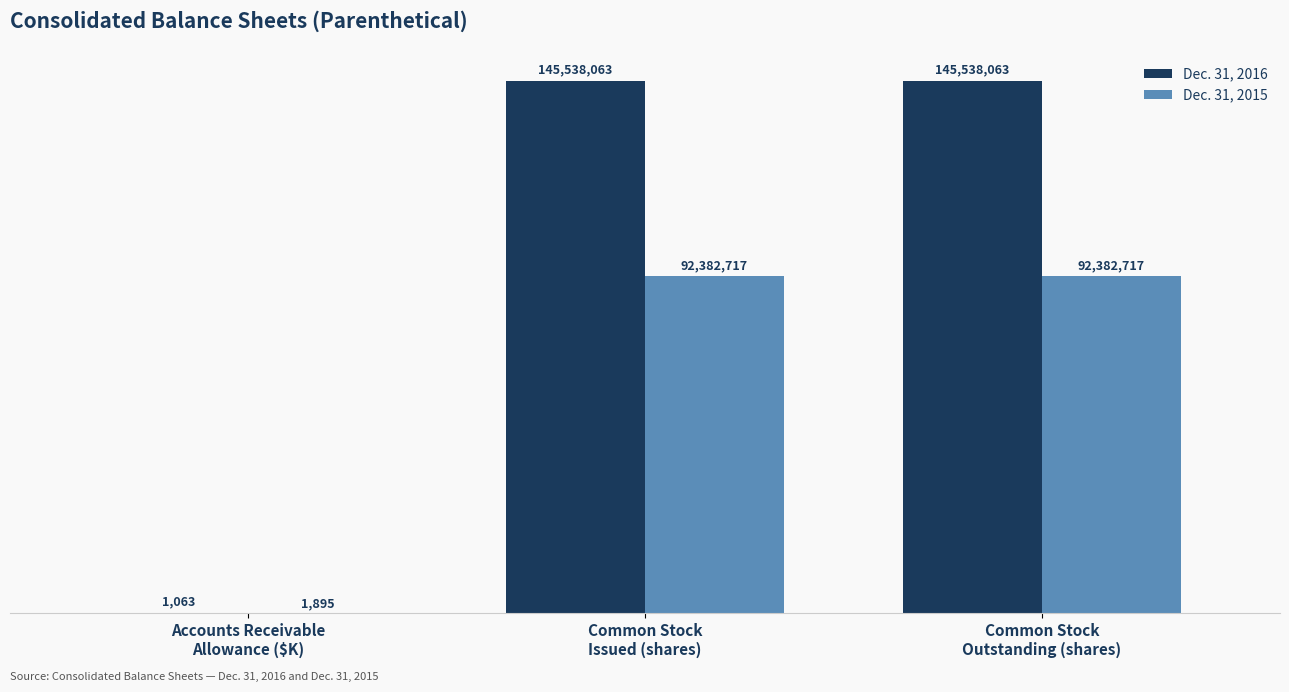

What position from the left is Common Stock
Issued (shares)?

2